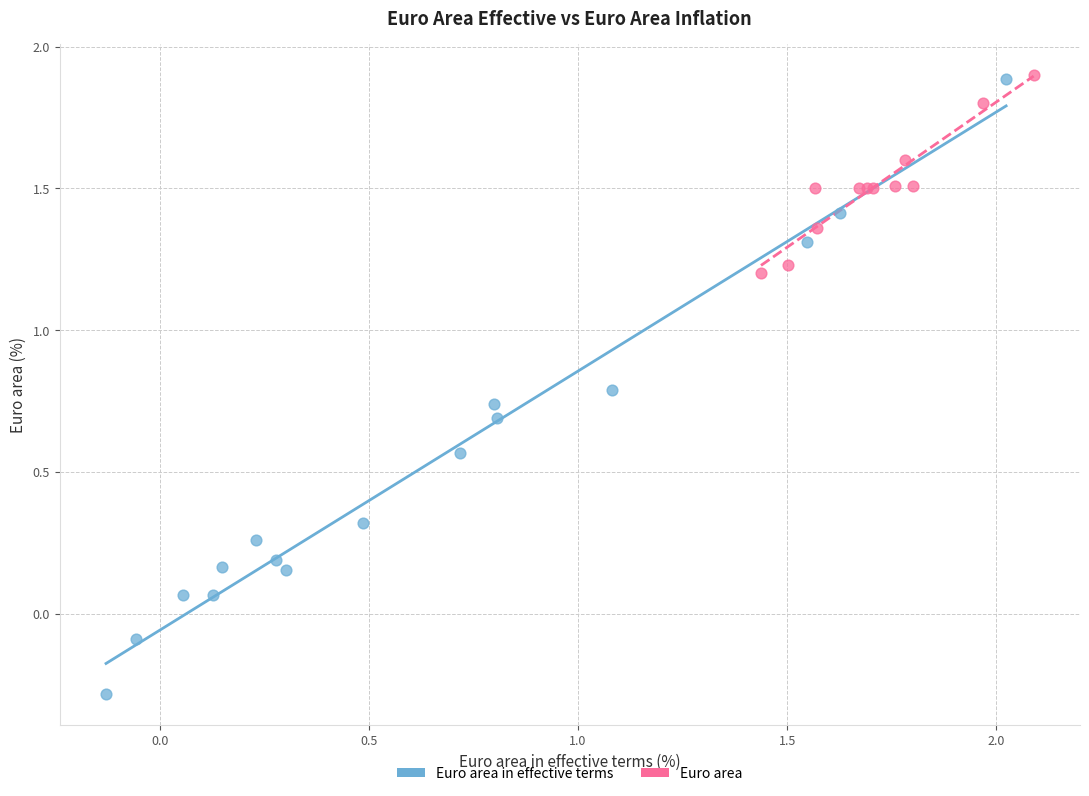

Which series has the largest Y range (max minus min)?

Euro area in effective terms